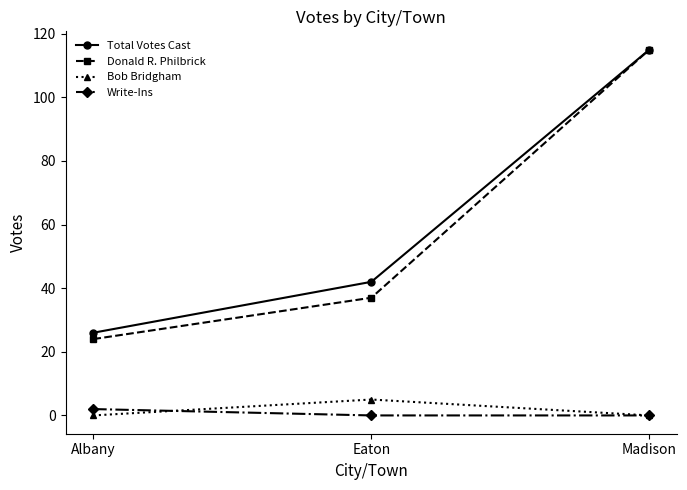

Which series changed the most between Eaton and Madison?

Donald R. Philbrick